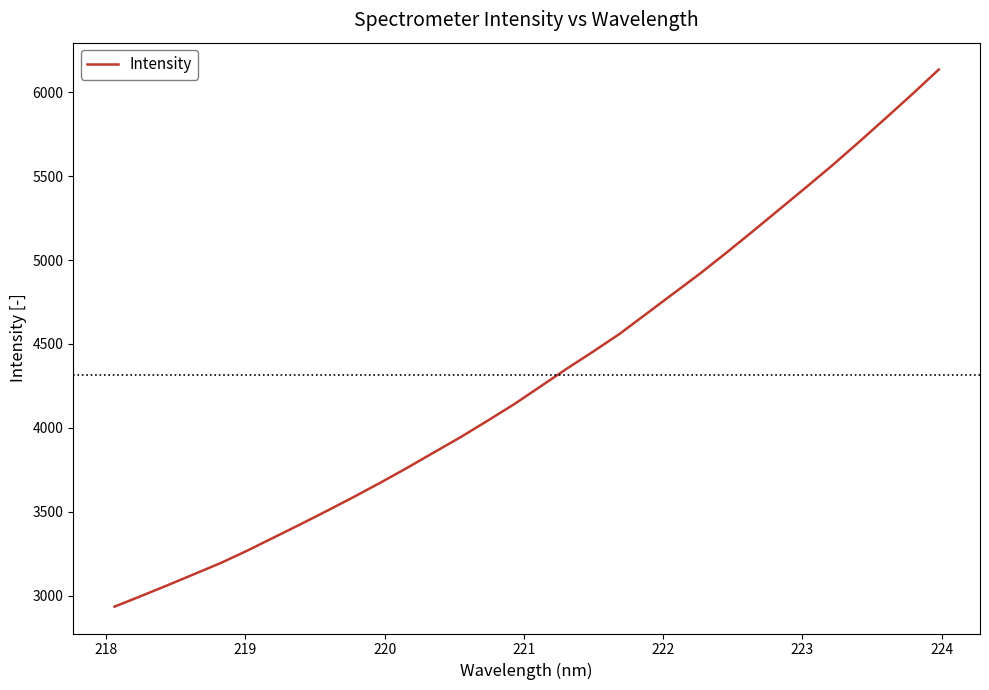

What is the smallest value displayed?

2934.0